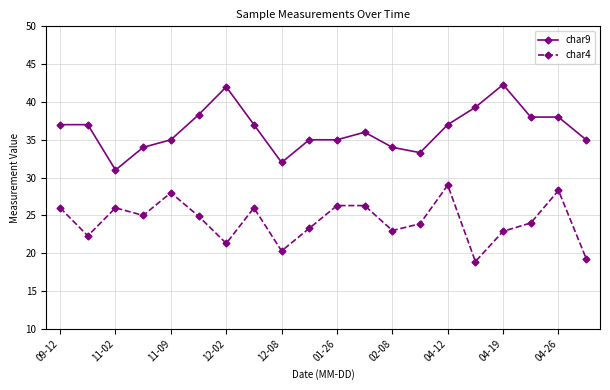

What is the sum of all char9 values?

726.2